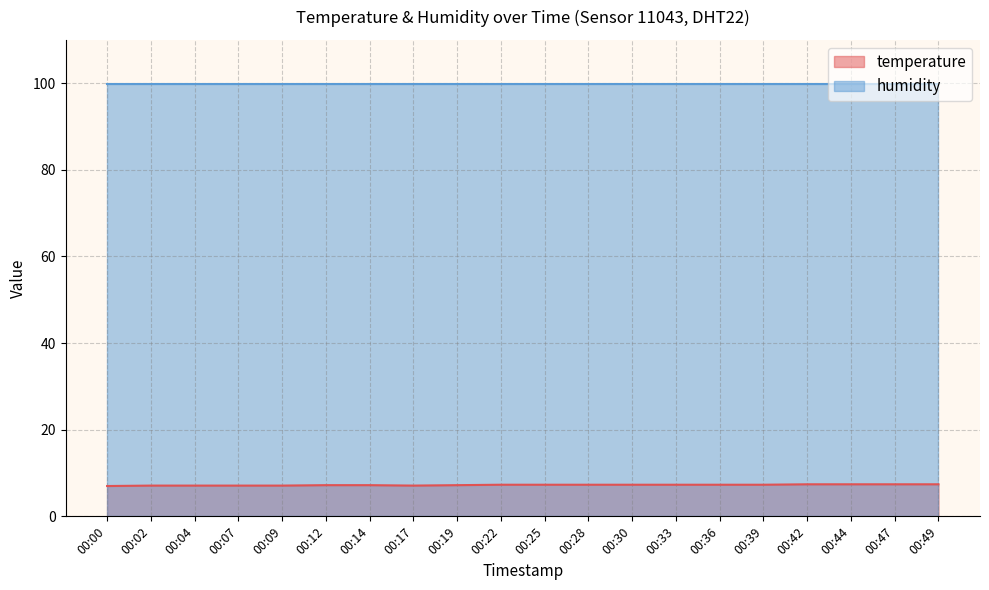

What is the value of the 2nd point from the left?

7.1